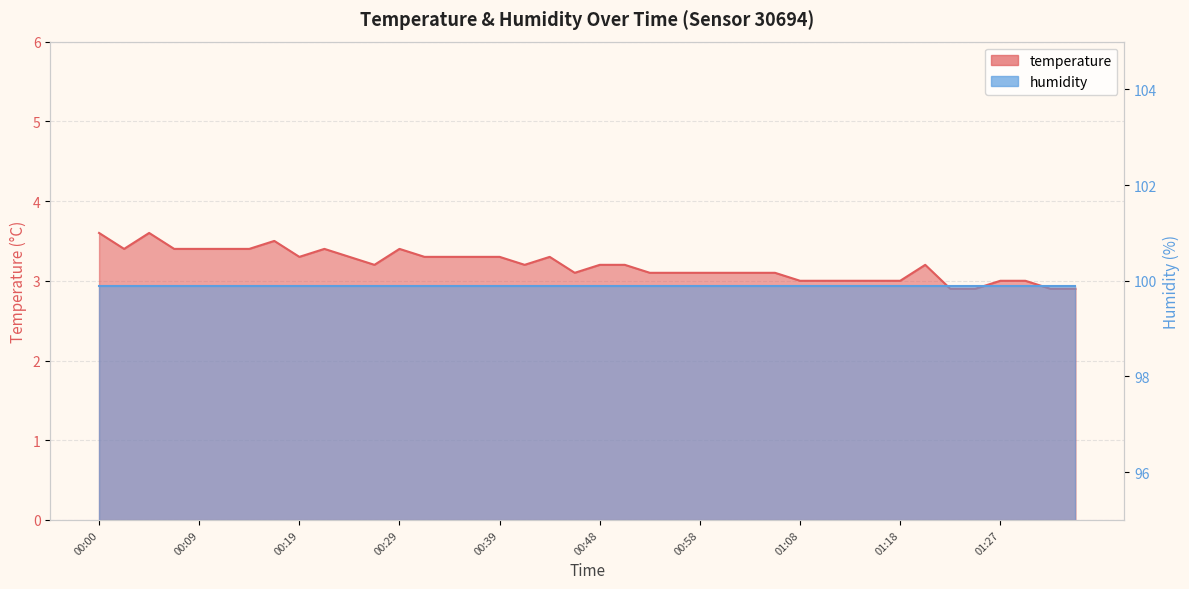

How many values are below 3?

4